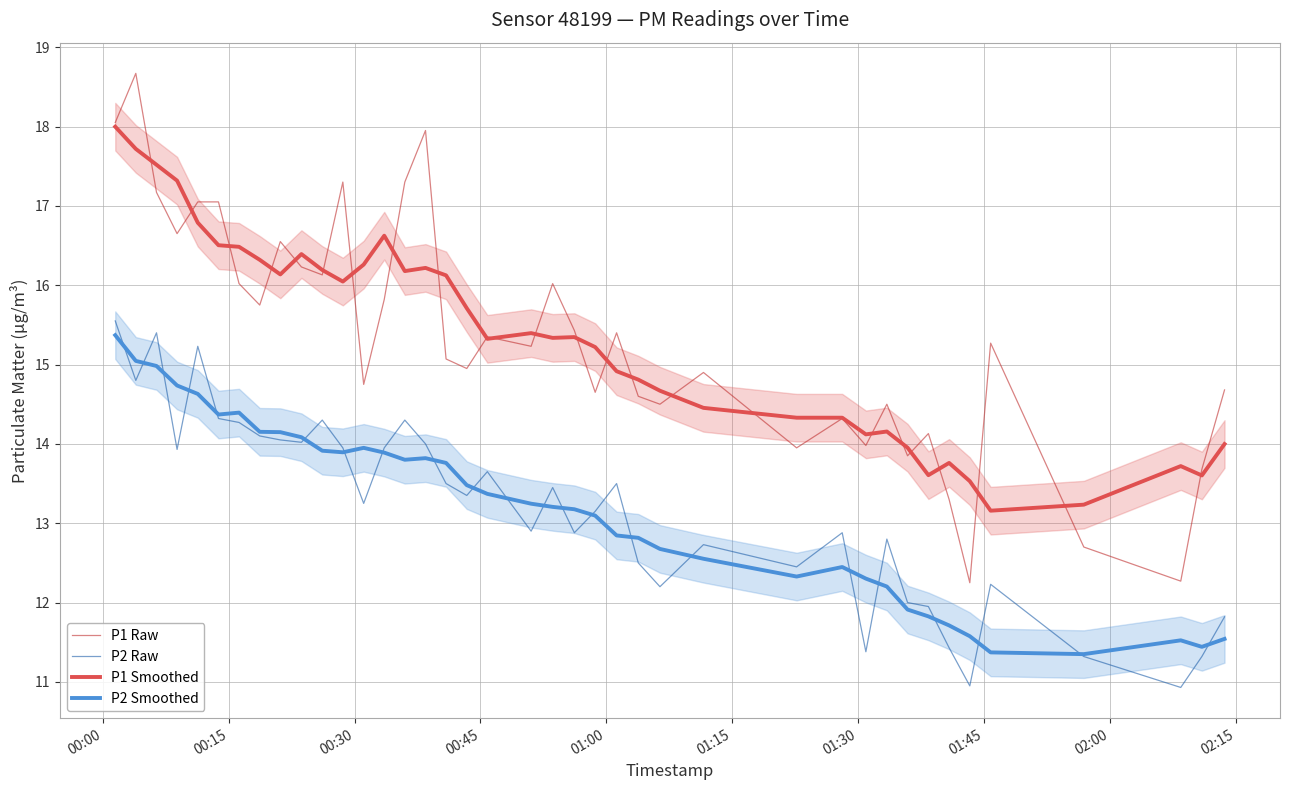

True or false: P1 Smoothed and P2 Smoothed cross at least once.

False